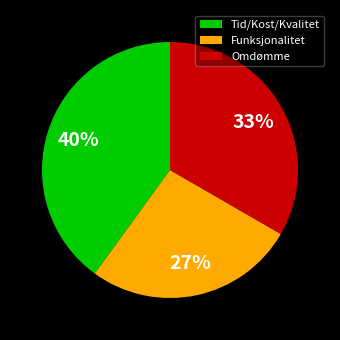

Combined, do Omdømme and Funksjonalitet account for over 50%?

Yes